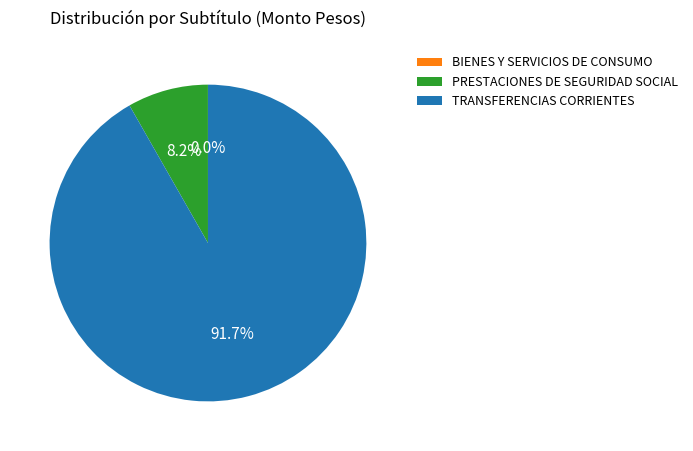

Which category accounts for the majority?

TRANSFERENCIAS CORRIENTES